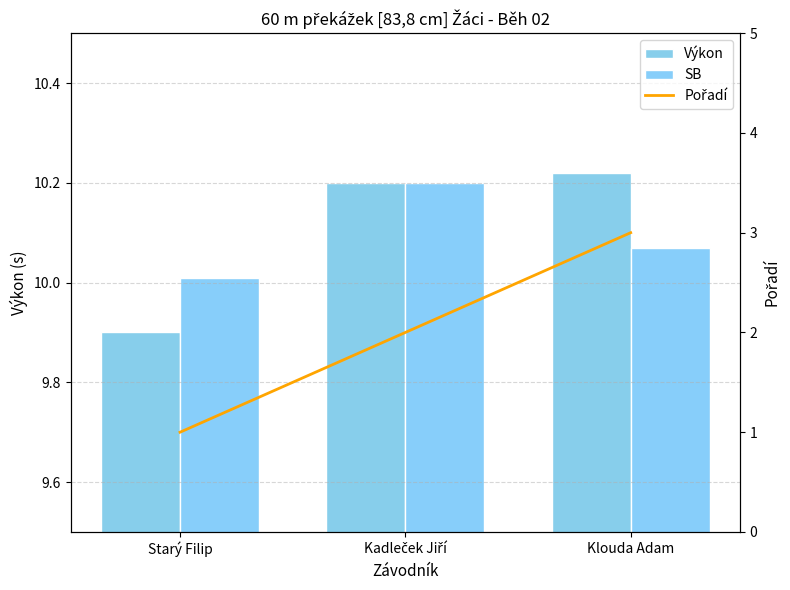

At which label does Pořadí reach its peak?

Klouda Adam